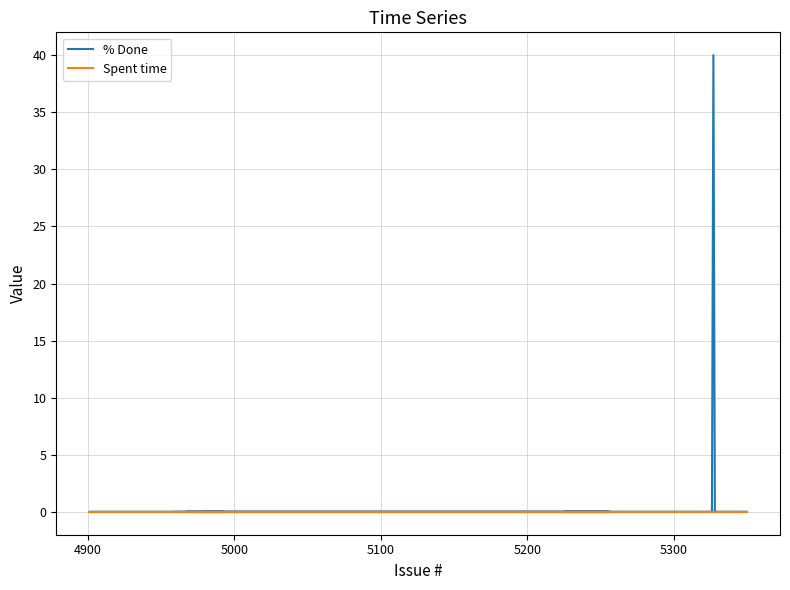

The % Done series shows -12 at 7. True or false?

False